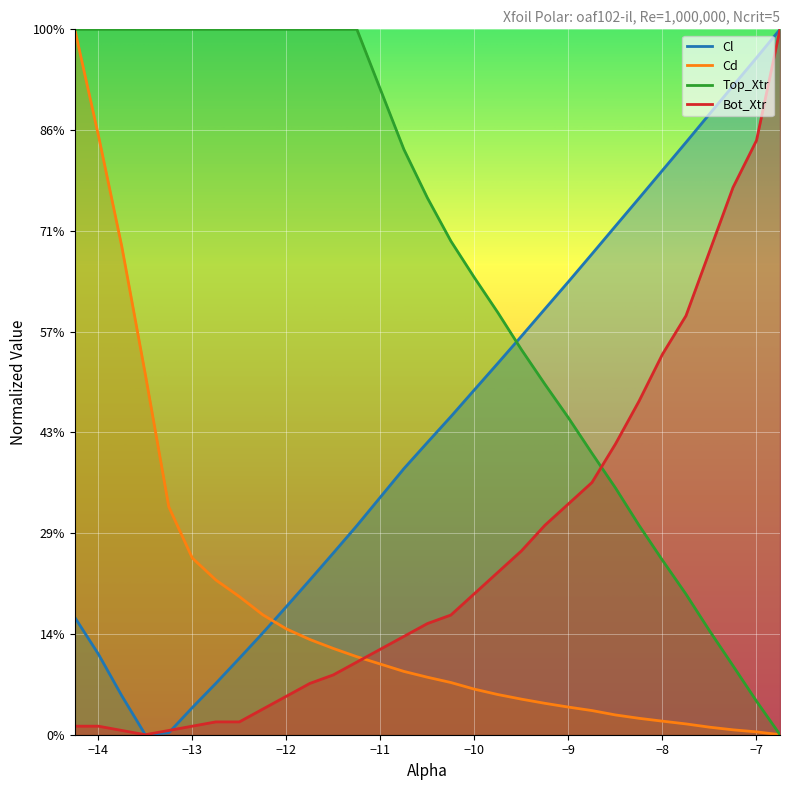

At how many categories does at least one series exceed 0?

16